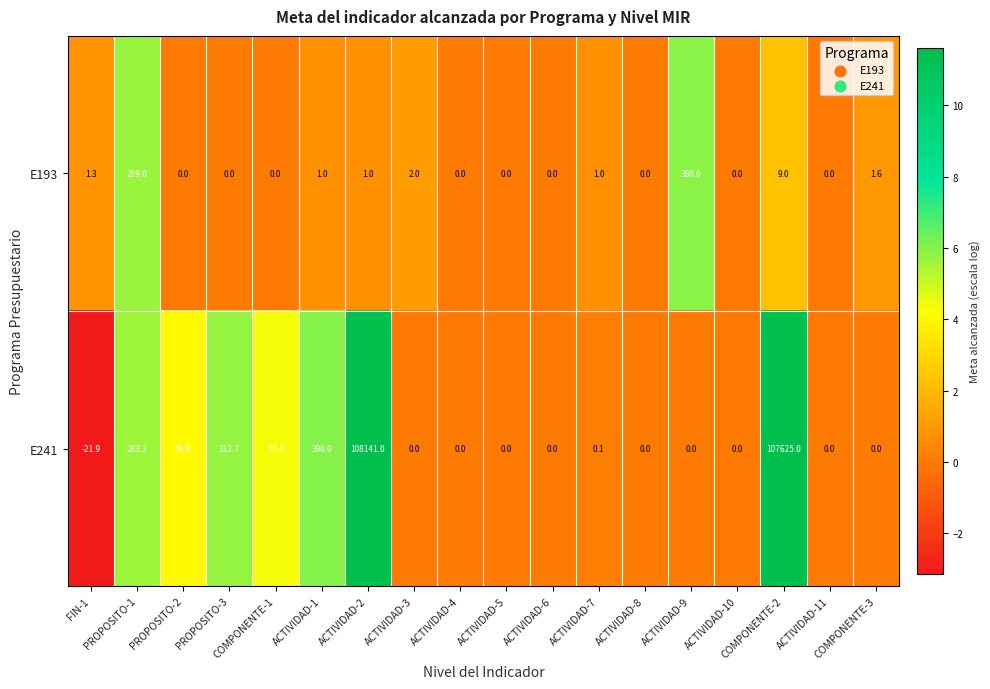

What is the maximum value for E193?

380.0